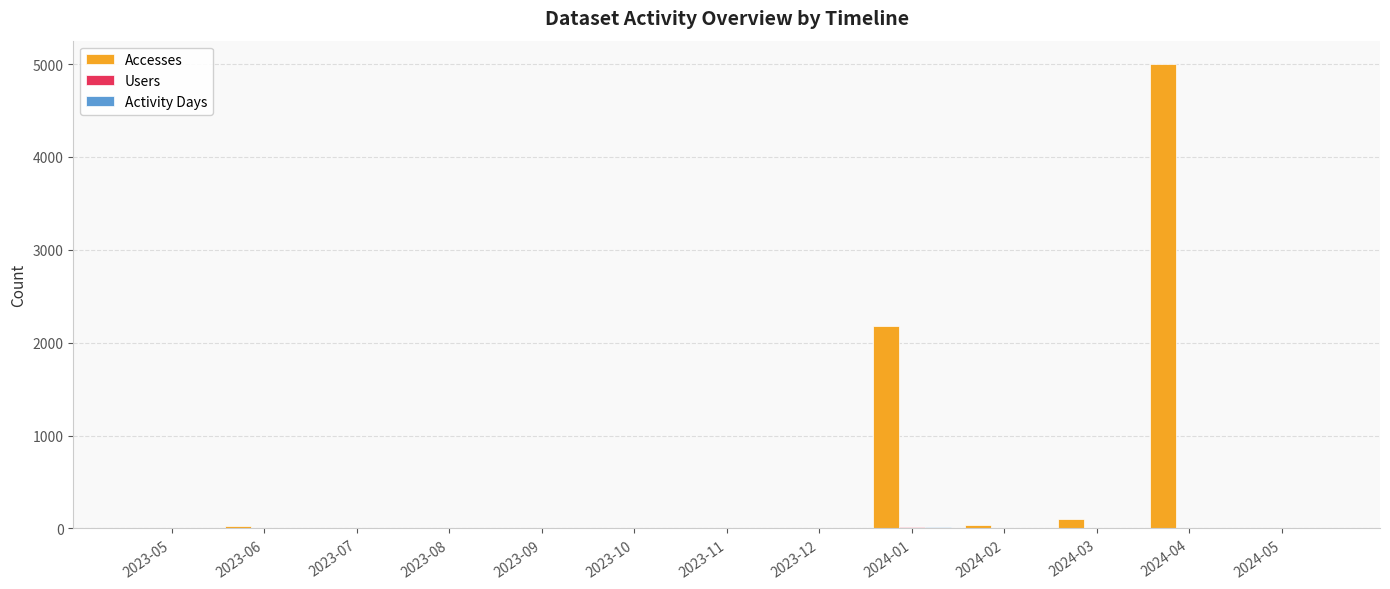

Which series has the largest range (max minus min)?

Accesses